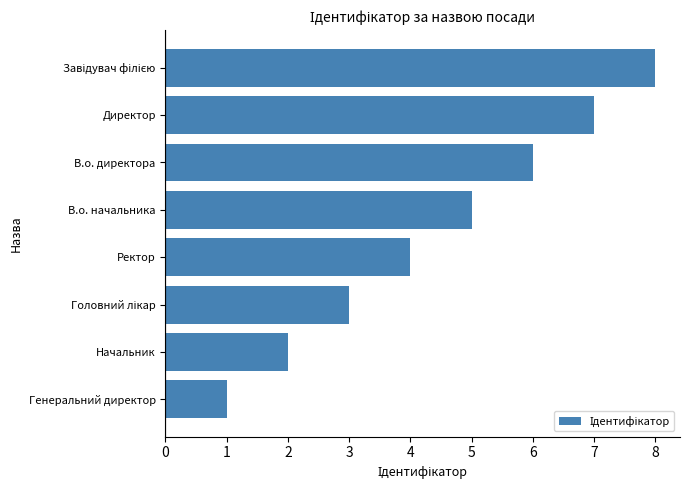

What is the change in value from В.о. начальника to В.о. директора?

+1